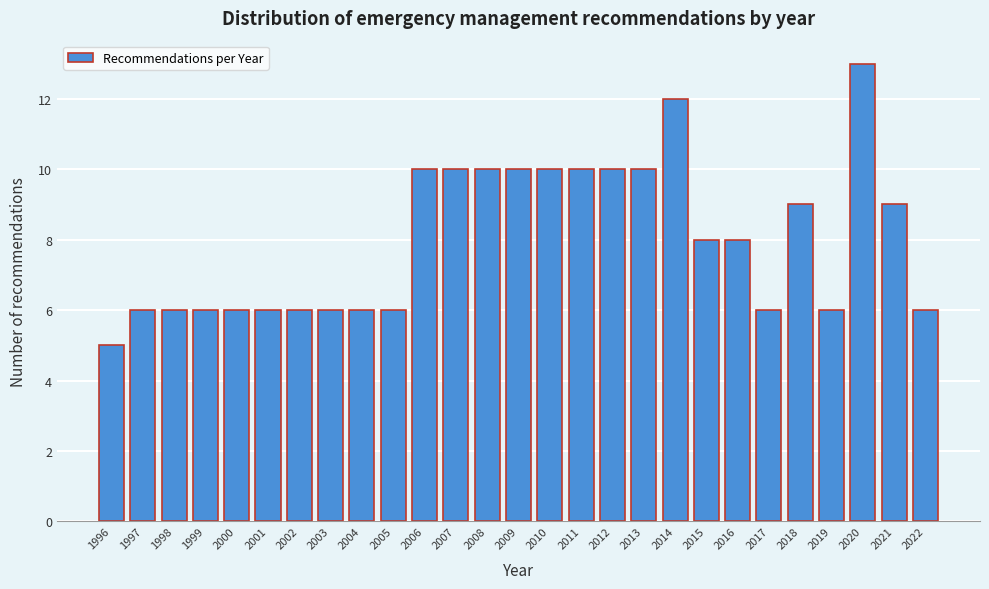

Reading left to right, transcribe all the data shown in this chart.

5	6	6	6	6	6	6	6	6	6	10	10	10	10	10	10	10	10	12	8	8	6	9	6	13	9	6